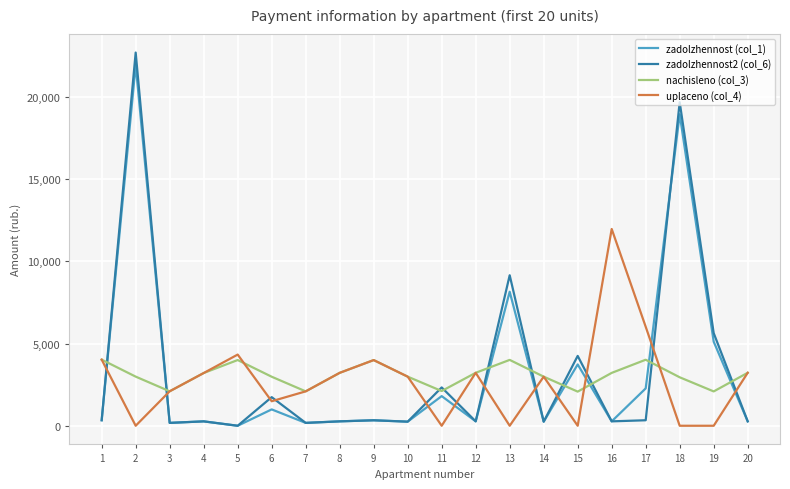

True or false: nachisleno (col_3) has more than 2 interior local peaks.

True